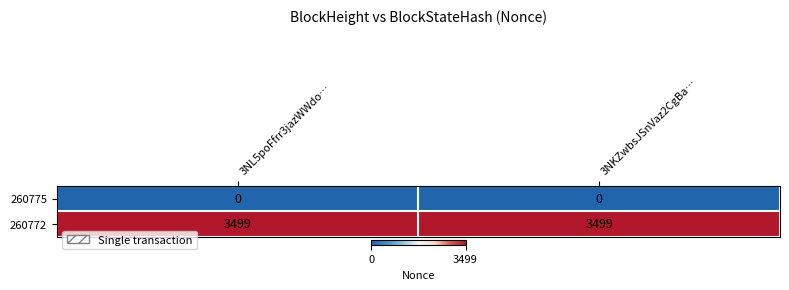

At 3NL5poFfrr3jazWWdo…, list the series in order from smallest to largest.

260775, 260772